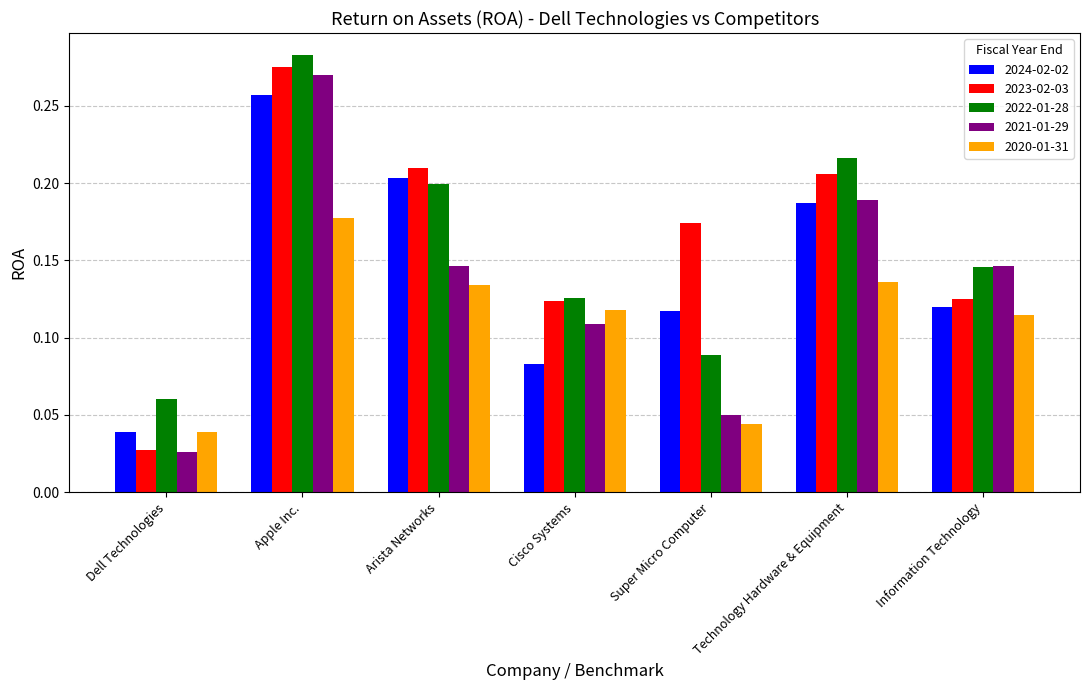

What is the label of the 7th bar from the right?

Dell Technologies